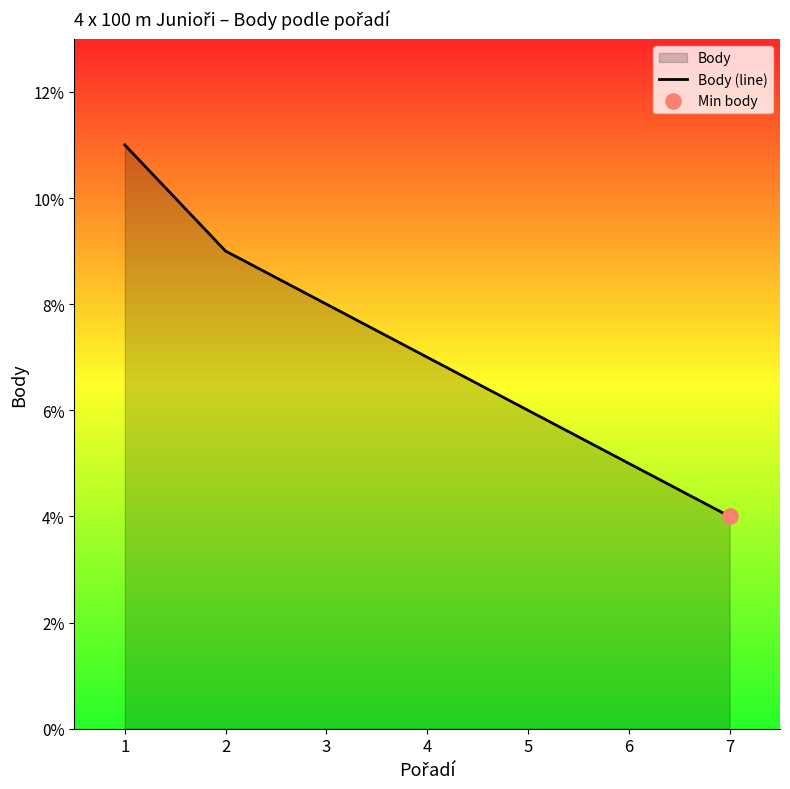

What is the change in value from 1 to 2?

-2